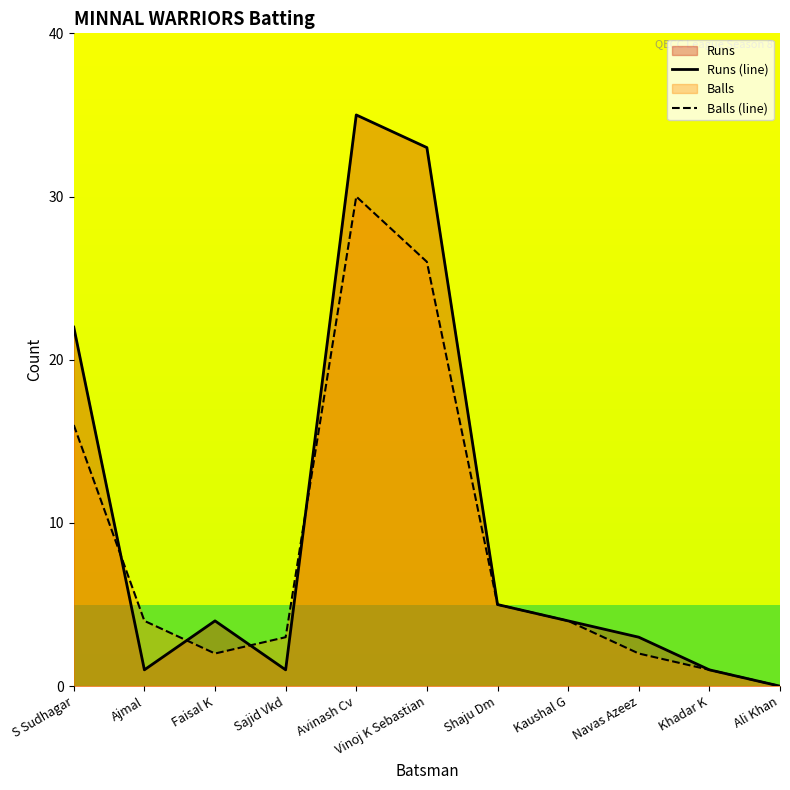

What is the average value of the Balls (line) series?

8